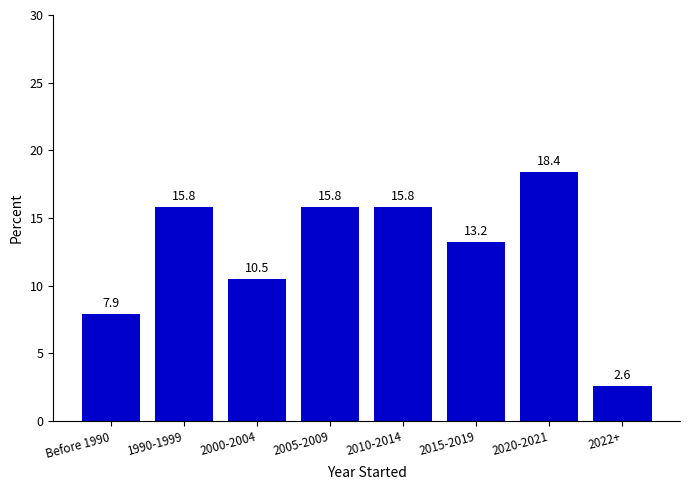

Reading left to right, list all the values displayed in this chart.

7.9	15.8	10.5	15.8	15.8	13.2	18.4	2.6